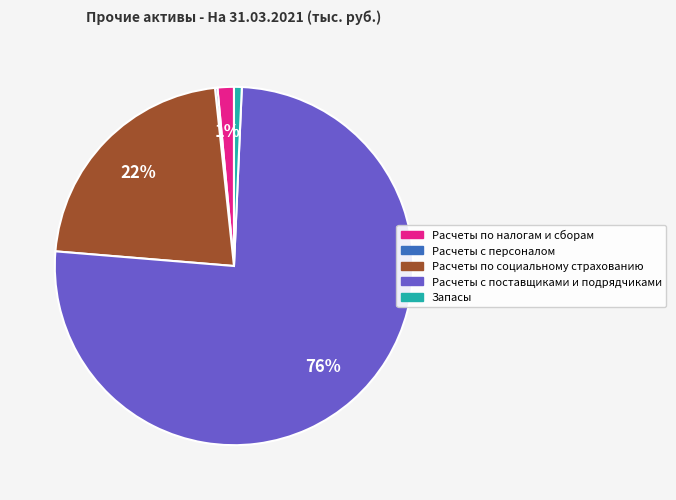

Does any single category account for the majority?

Yes